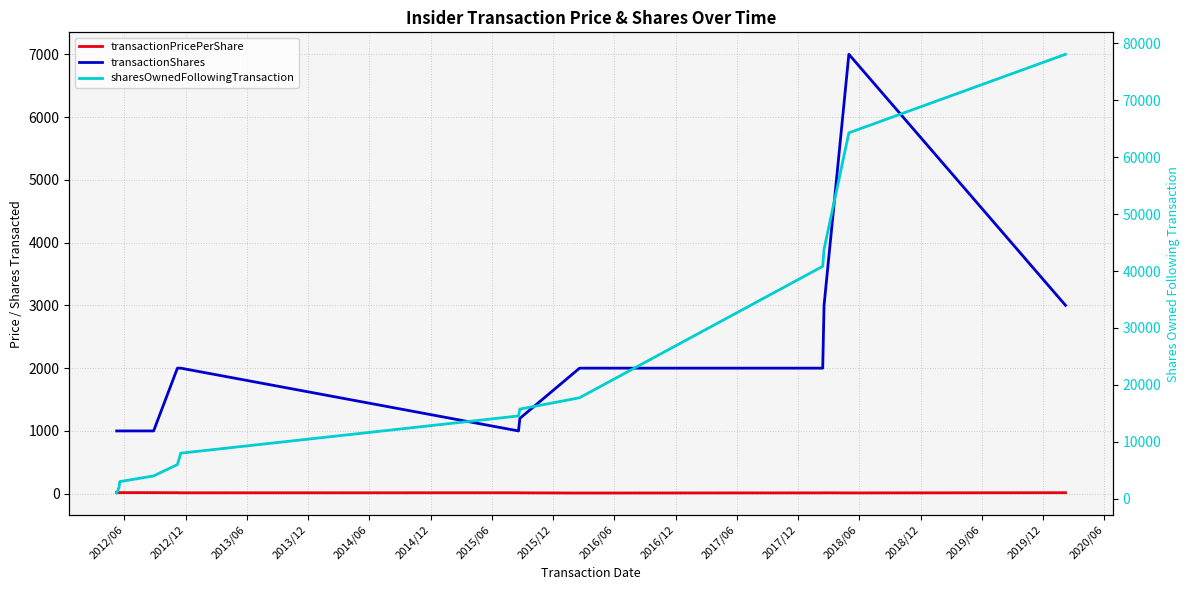

At which category is the sum across all series the highest?

2018/06